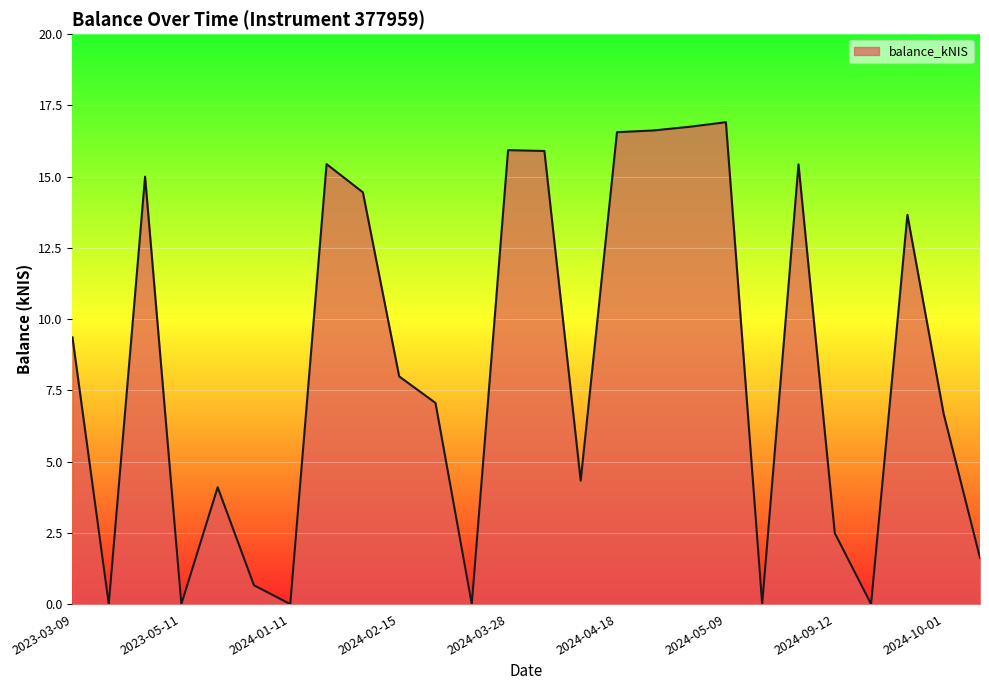

What is the difference between the maximum and minimum values?

16.9